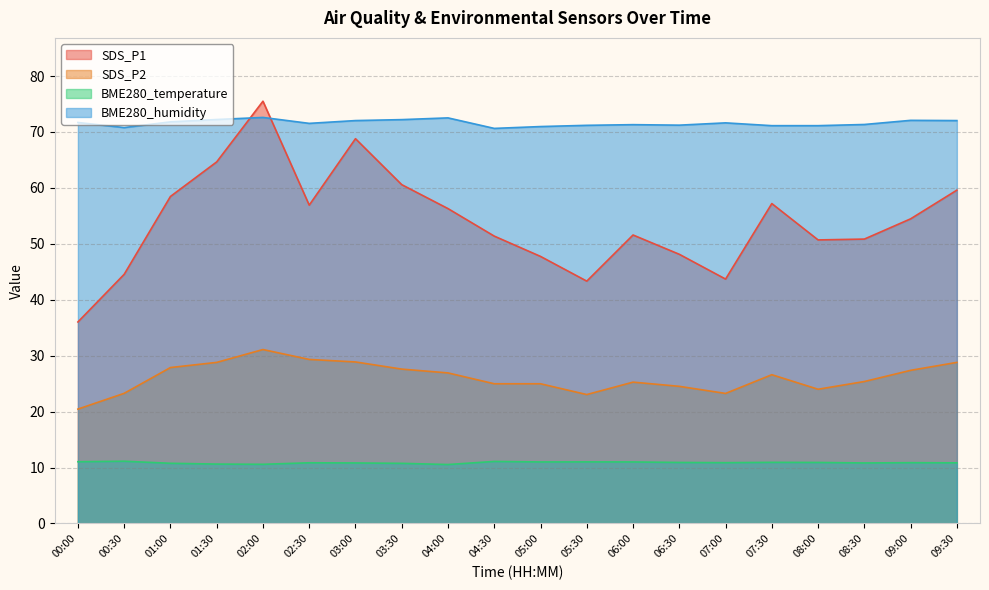

Rank the series by their average value, from lowest to highest.

BME280_temperature, SDS_P2, SDS_P1, BME280_humidity